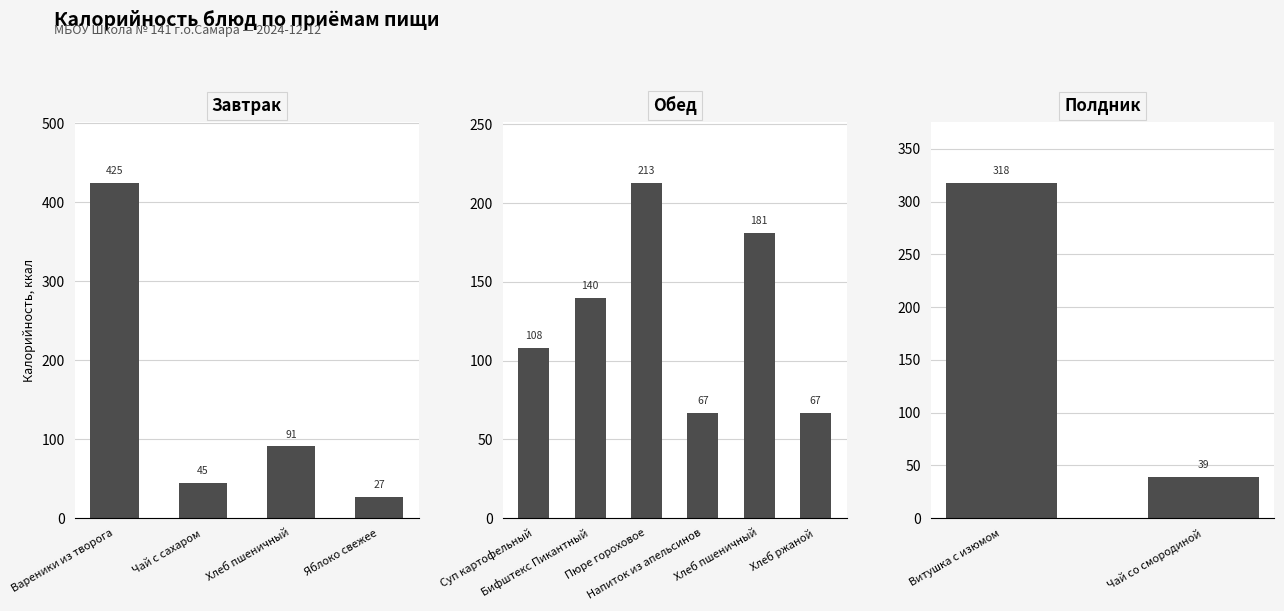

What is the average value?

143